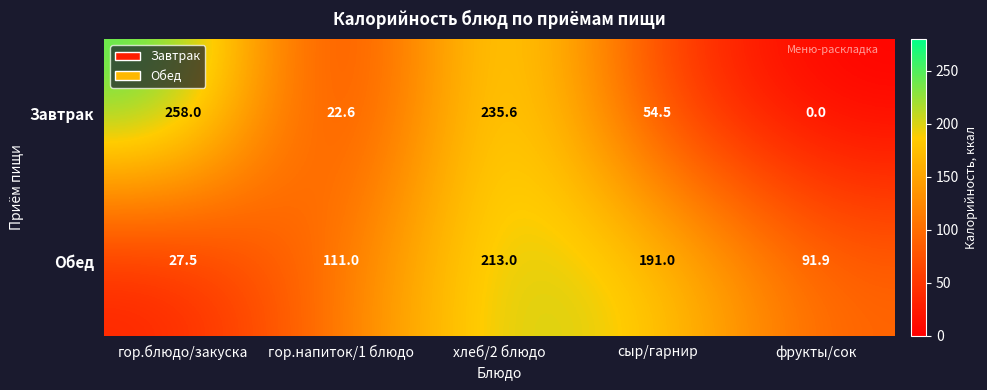

Which series has the largest total across all categories?

Обед